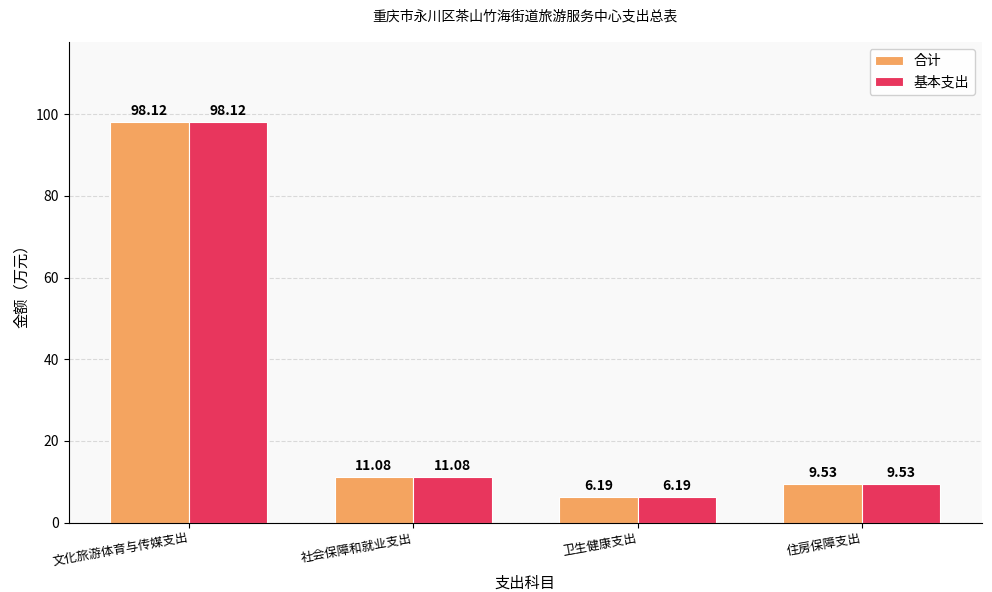

Reading left to right, list all the values displayed in this chart.

合计: 98.1	11.1	6.2	9.5
基本支出: 98.1	11.1	6.2	9.5